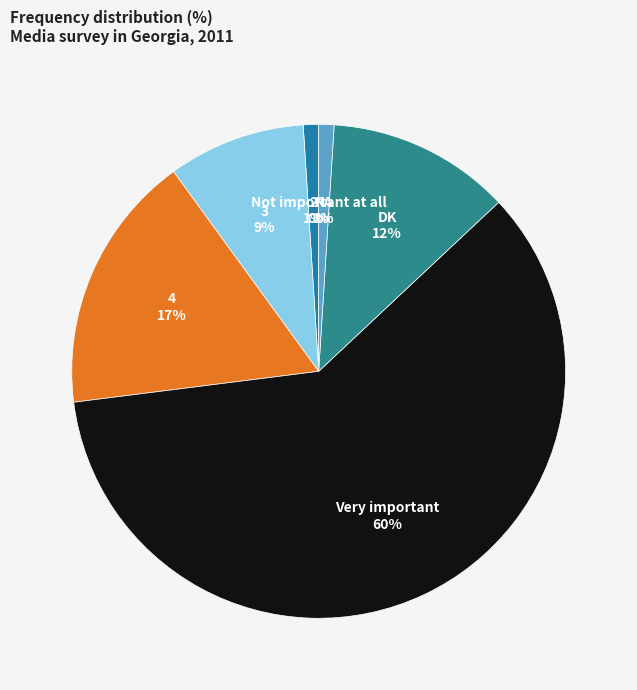

Which slice is the largest?

Very important